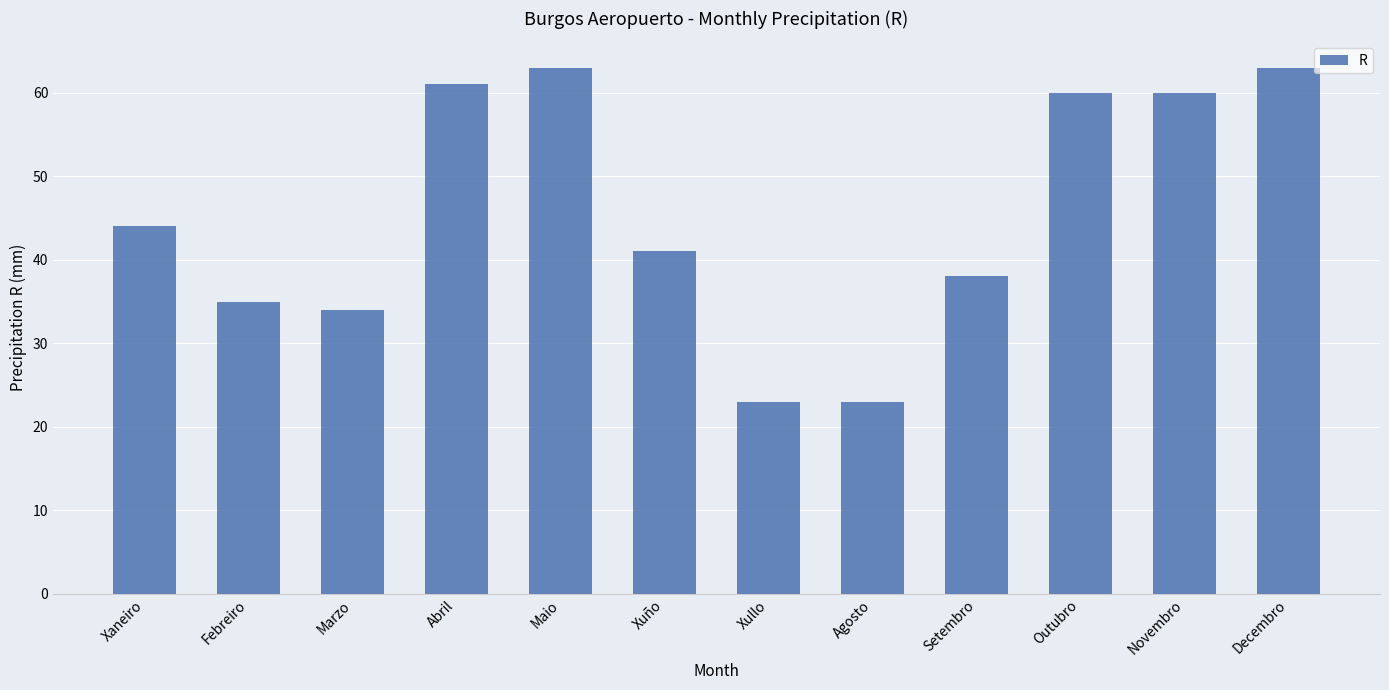

Read the value at Decembro, to the nearest 10.

60